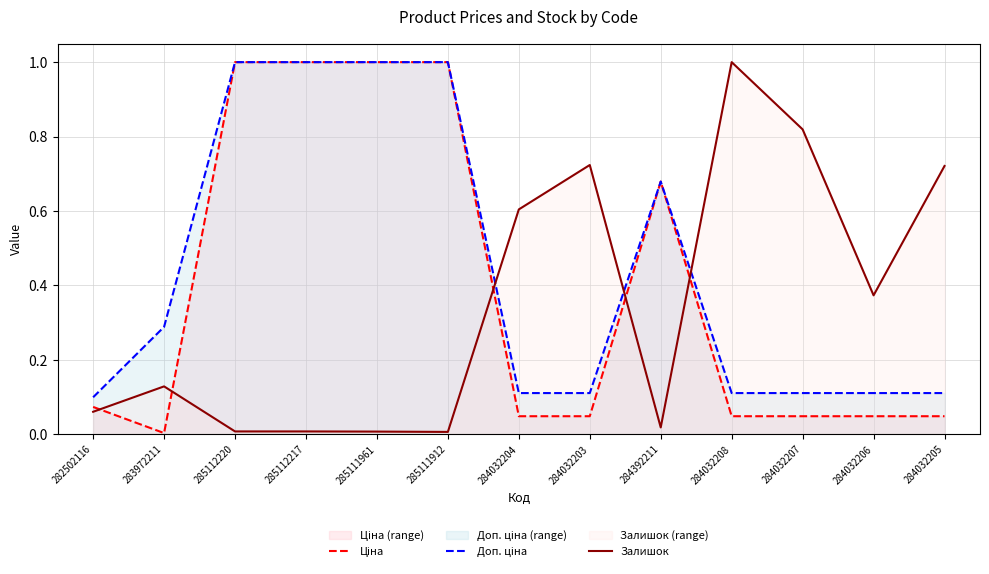

What is the difference between the second highest and second lowest values in the Доп. ціна series?

0.9